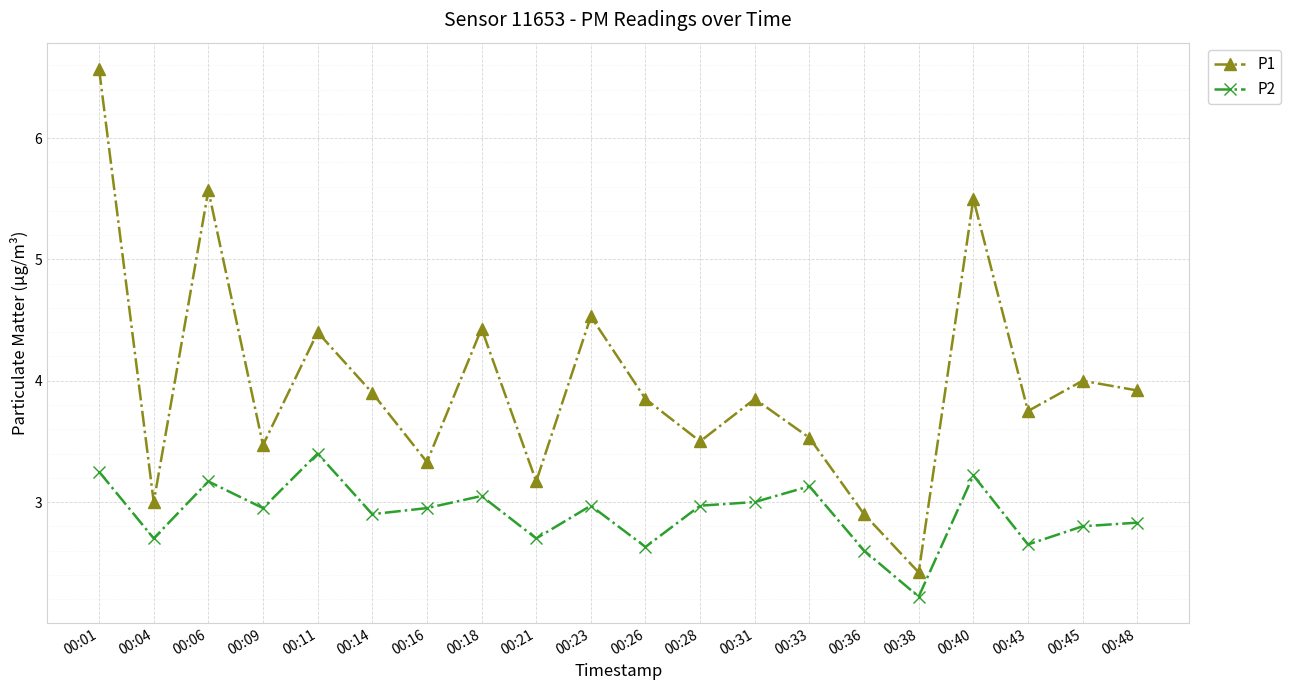

At 00:33, list the series in order from largest to smallest.

P1, P2